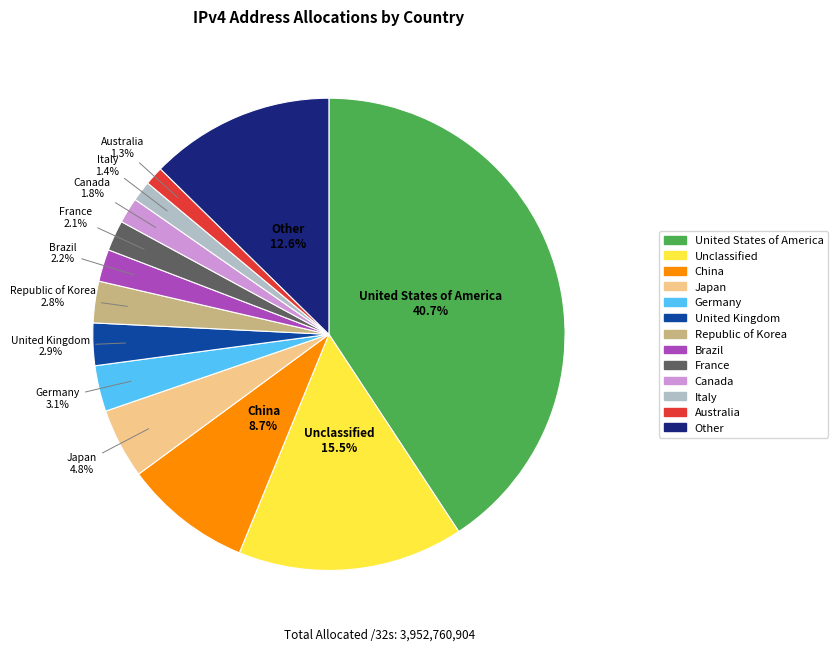

To the nearest percent, what is the combined percentage of Japan and Unclassified?

20%